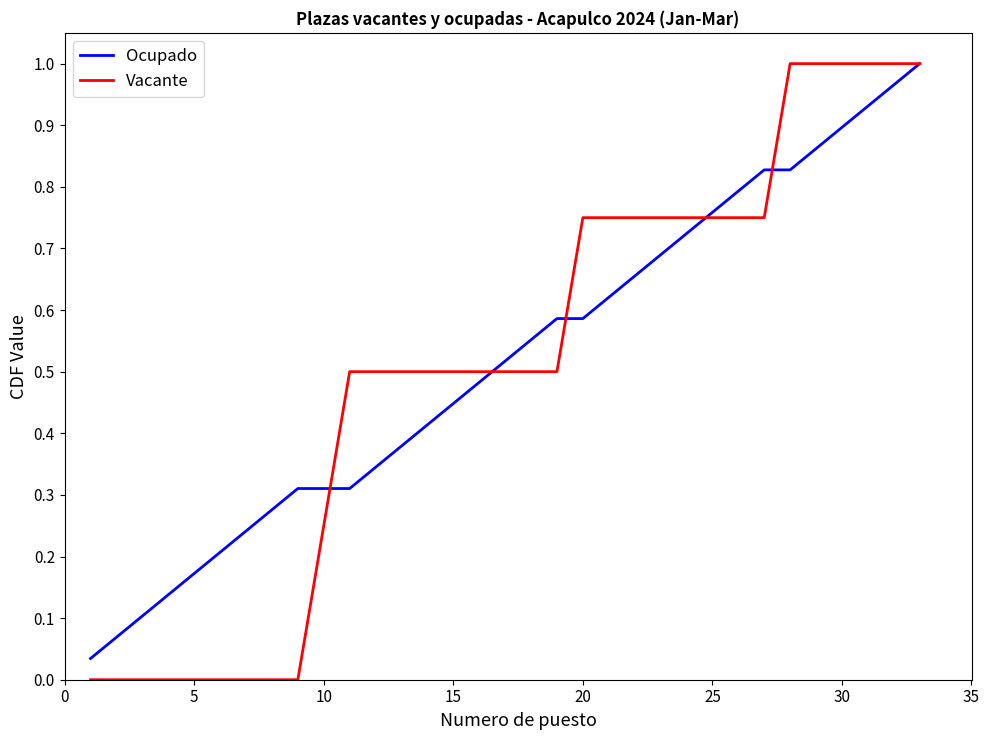

True or false: Vacante and Ocupado intersect in this chart.

True